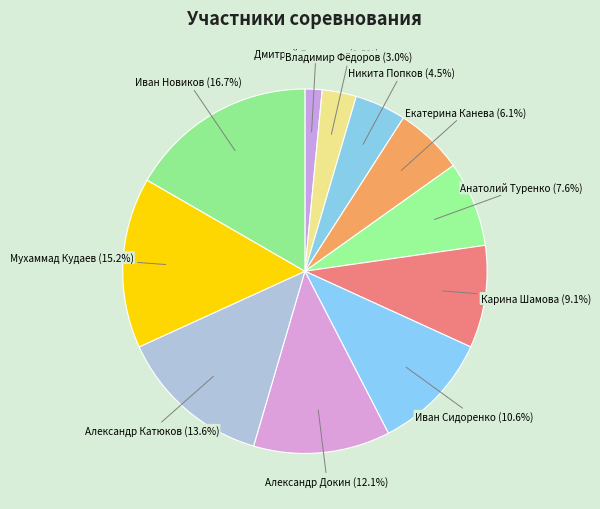

What percentage is NOT represented by Александр Катюков?

86.4%